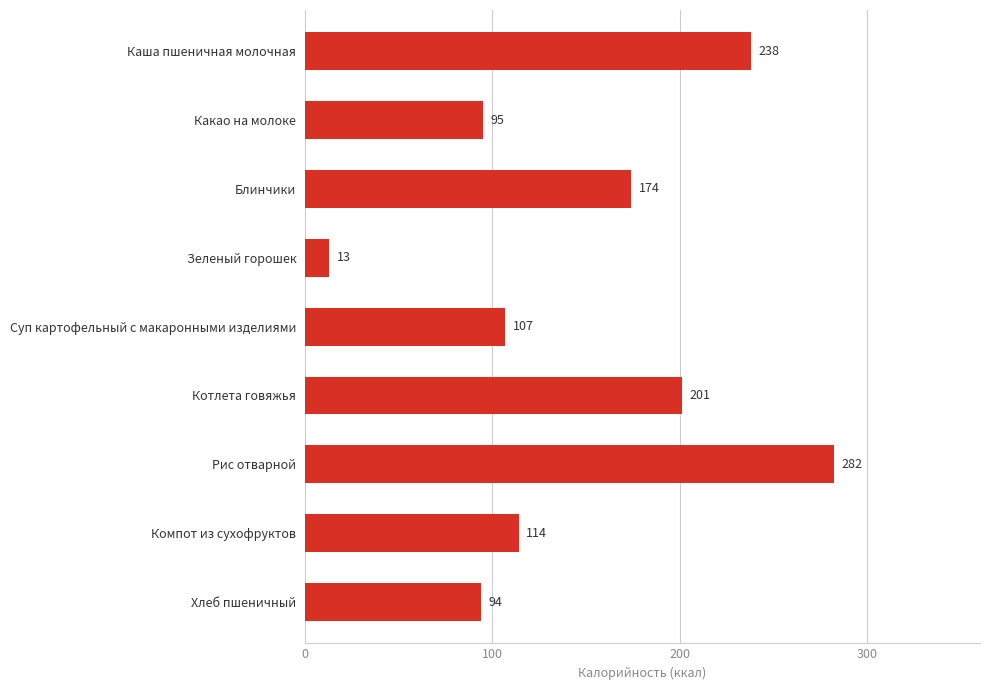

What is the label of the 6th bar from the bottom?

Зеленый горошек